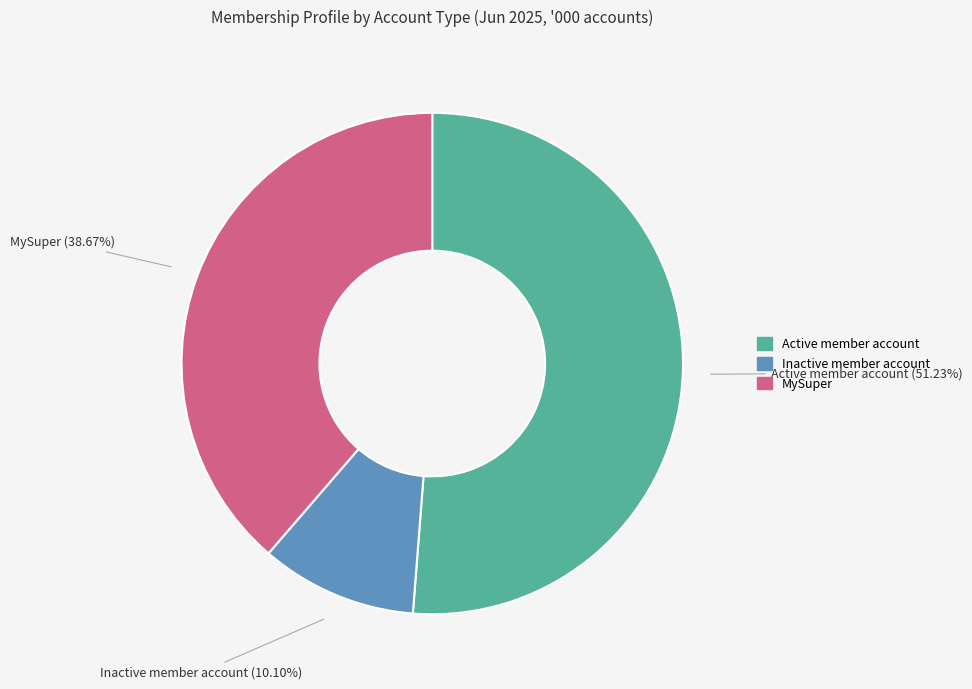

What percentage is the Active member account slice, to the nearest percent?

51%